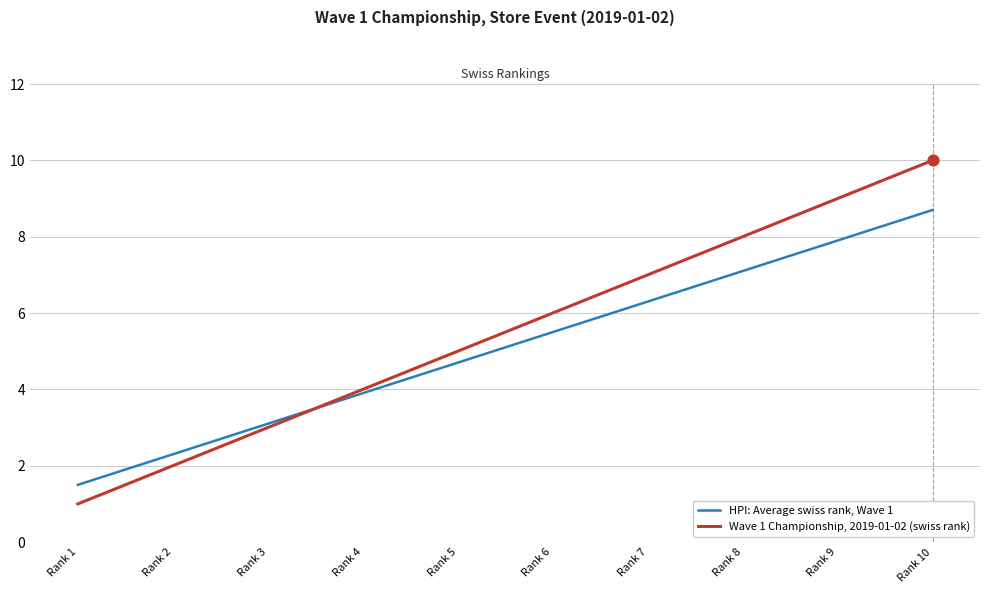

What are all the series names shown in the legend?

HPI: Average swiss rank, Wave 1, Wave 1 Championship, 2019-01-02 (swiss rank)